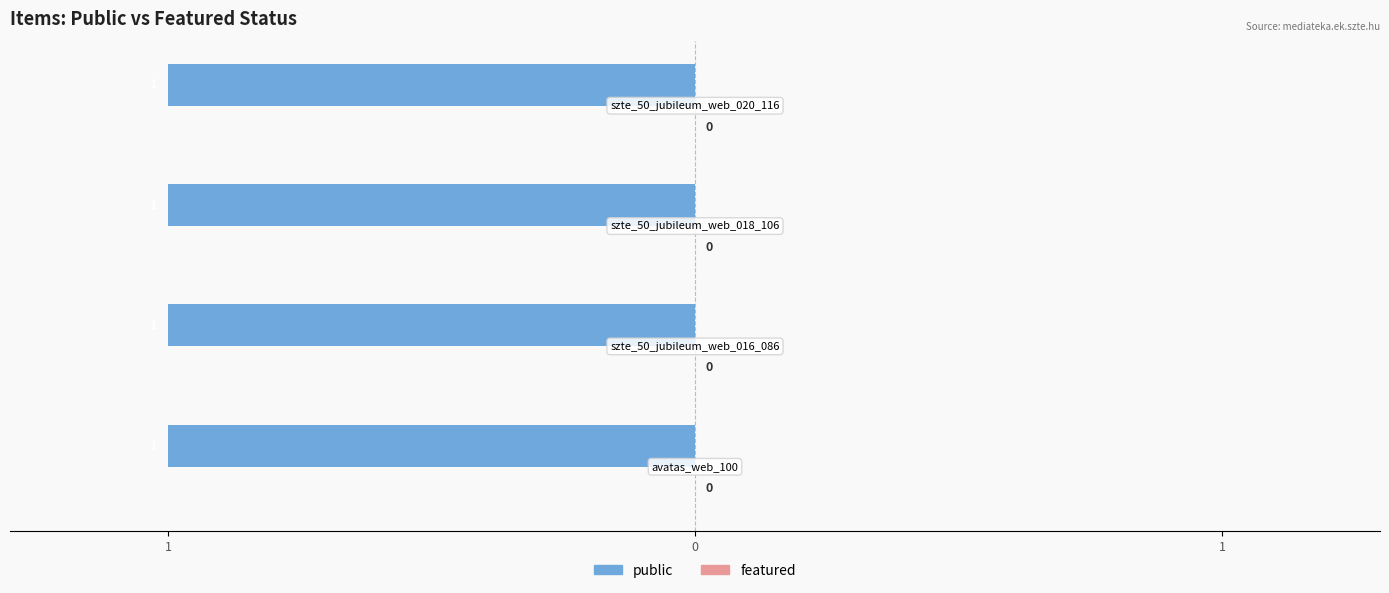

Rank the categories by public value from lowest to highest.

avatas_web_100, szte_50_jubileum_web_016_086, szte_50_jubileum_web_018_106, szte_50_jubileum_web_020_116